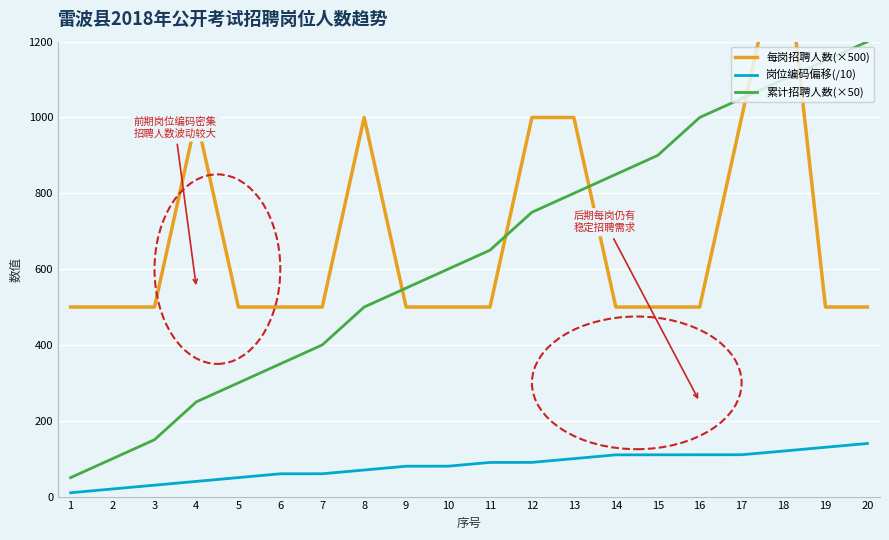

The 岗位编码偏移(/10) series shows 13.5 at 5. True or false?

False